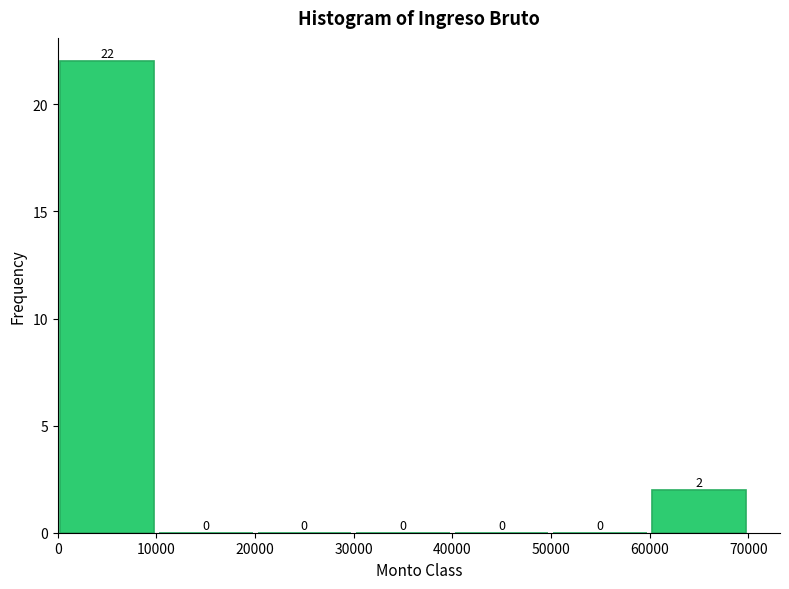

What is the height of the bar covering 60000 to 70000 on the x-axis?

2